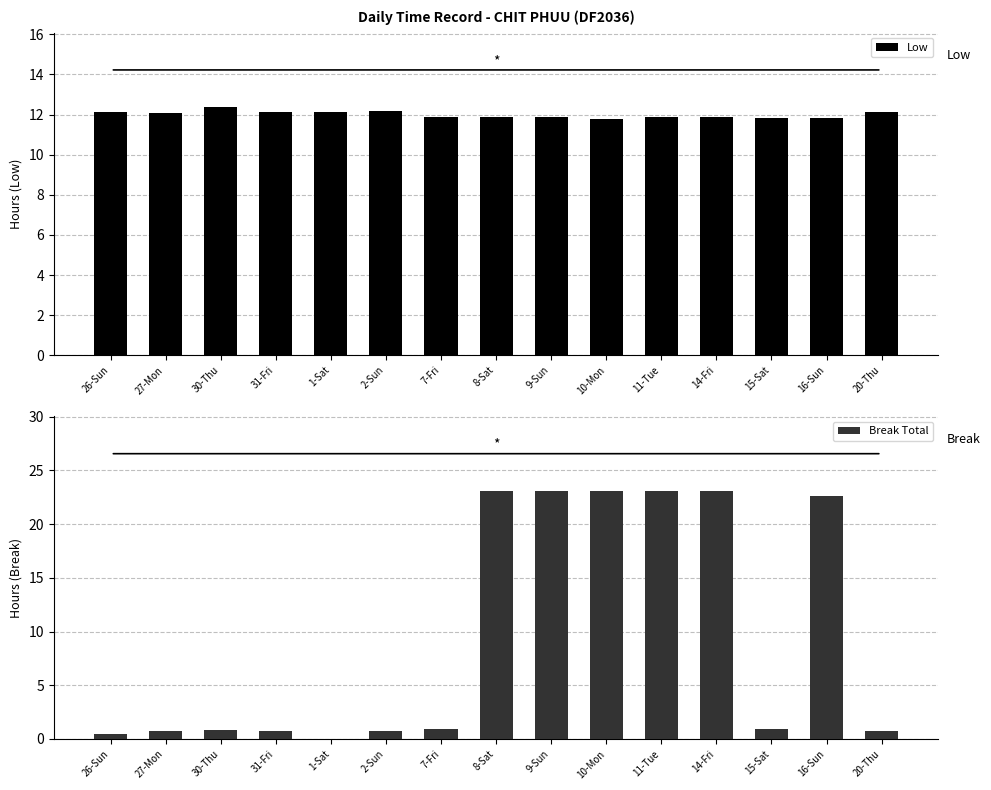

How many Low values are between 11 and 12?

8